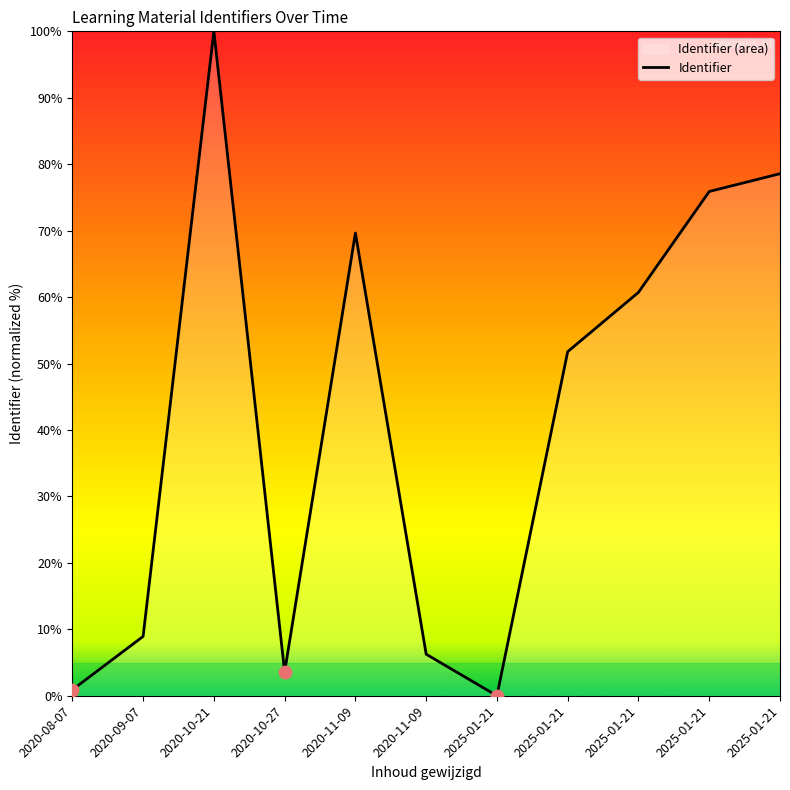

Which has a higher value, 2025-01-21 or 2020-08-07?

2025-01-21